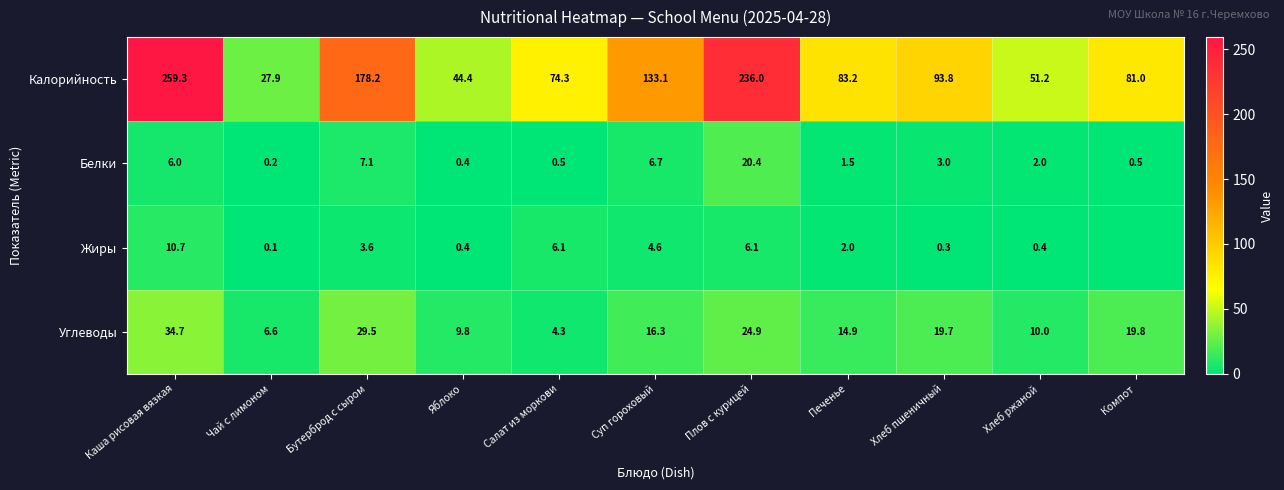

What is the maximum value for Углеводы?

34.7